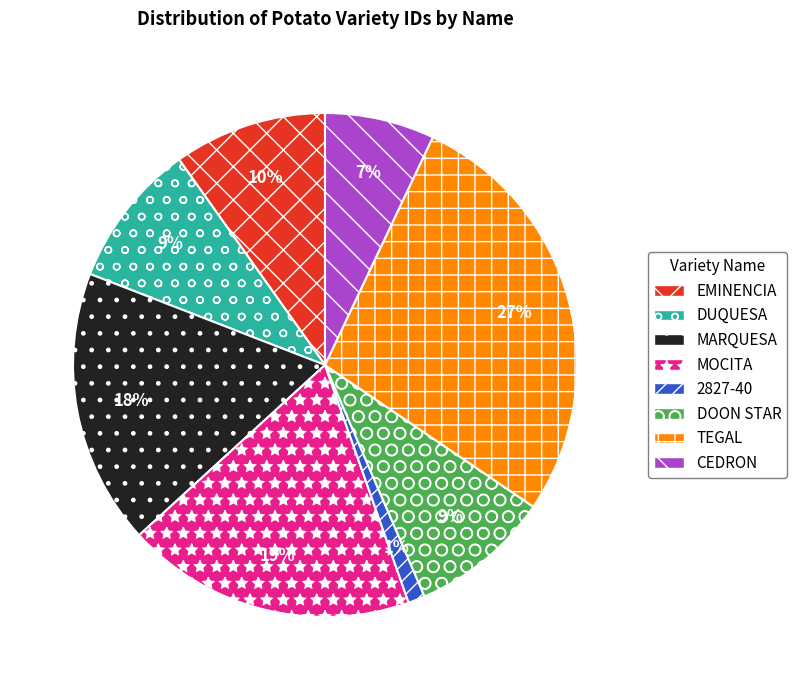

To the nearest percent, what is the difference between the 2827-40 and EMINENCIA slice percentages?

9%